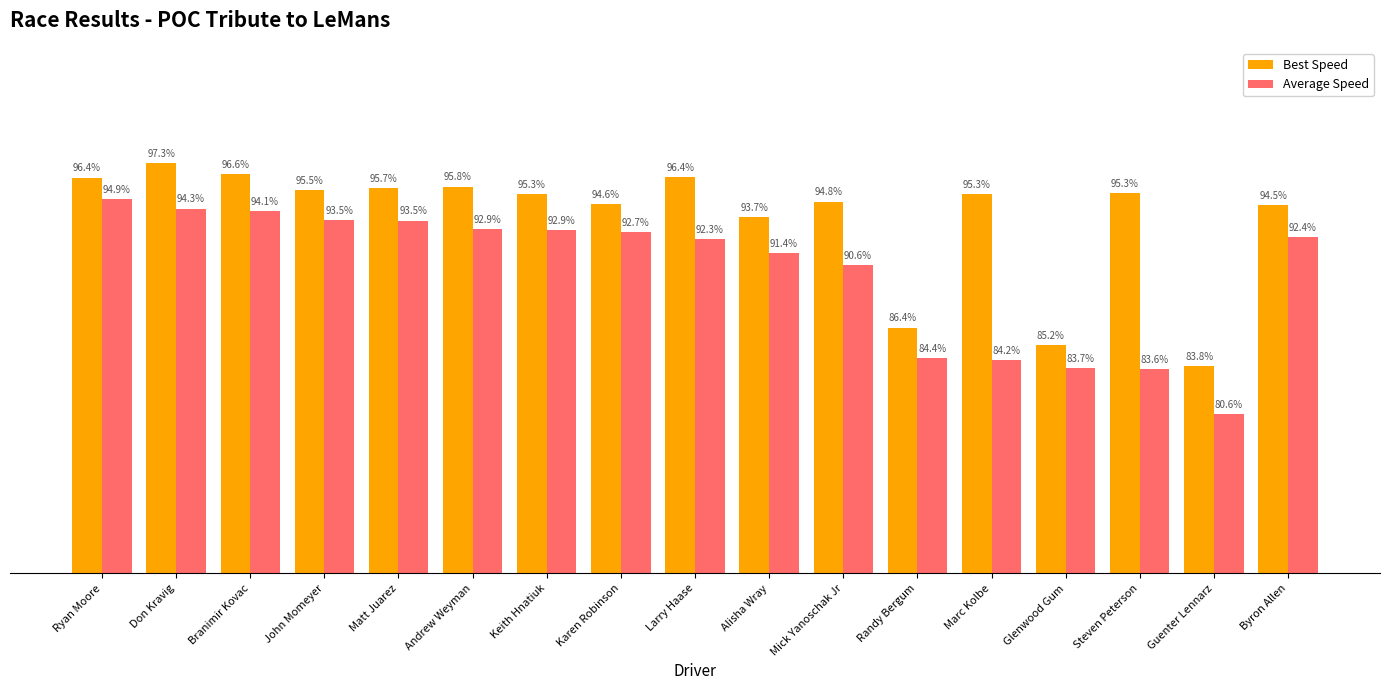

Where does the Average Speed series first go above 92?

Ryan Moore